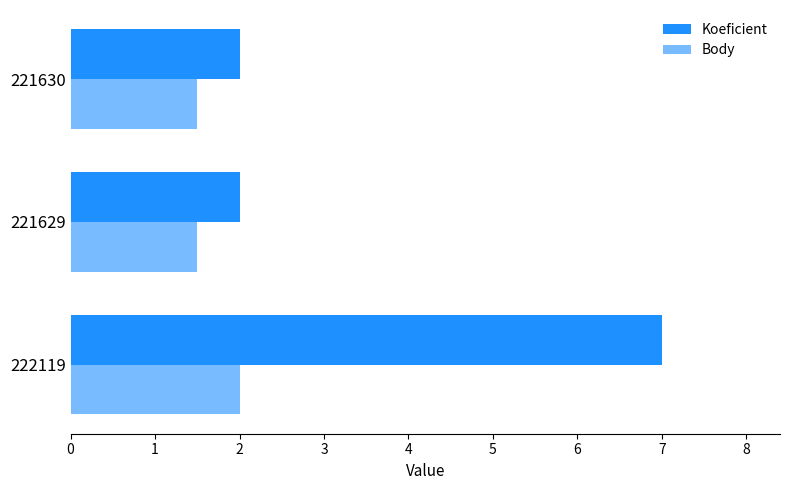

Reading left to right, what are all the values shown in this chart?

Koeficient: 7.0	2.0	2.0
Body: 2.0	1.5	1.5